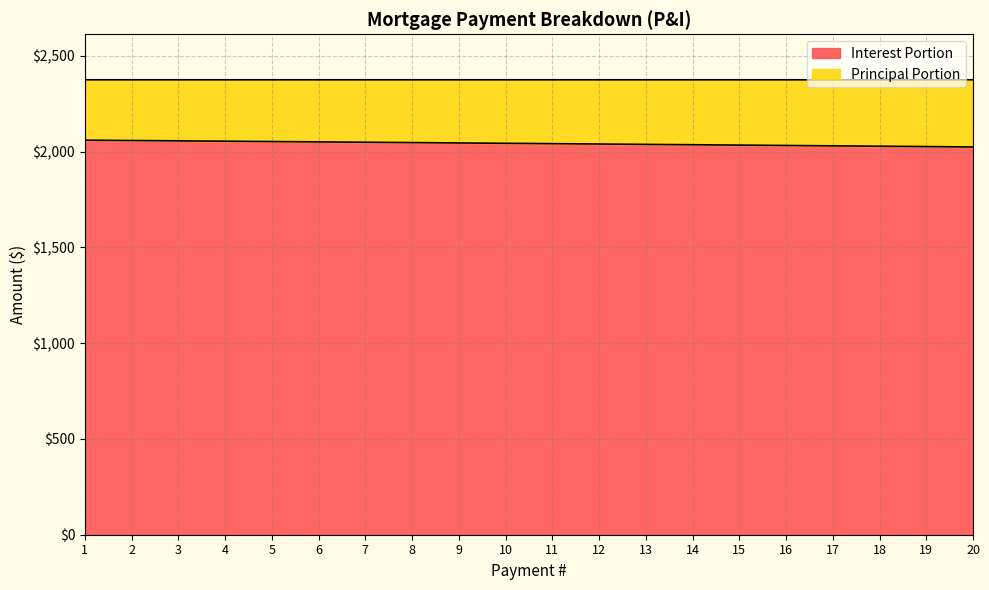

What is the highest value of the Interest Portion series?

2060.4